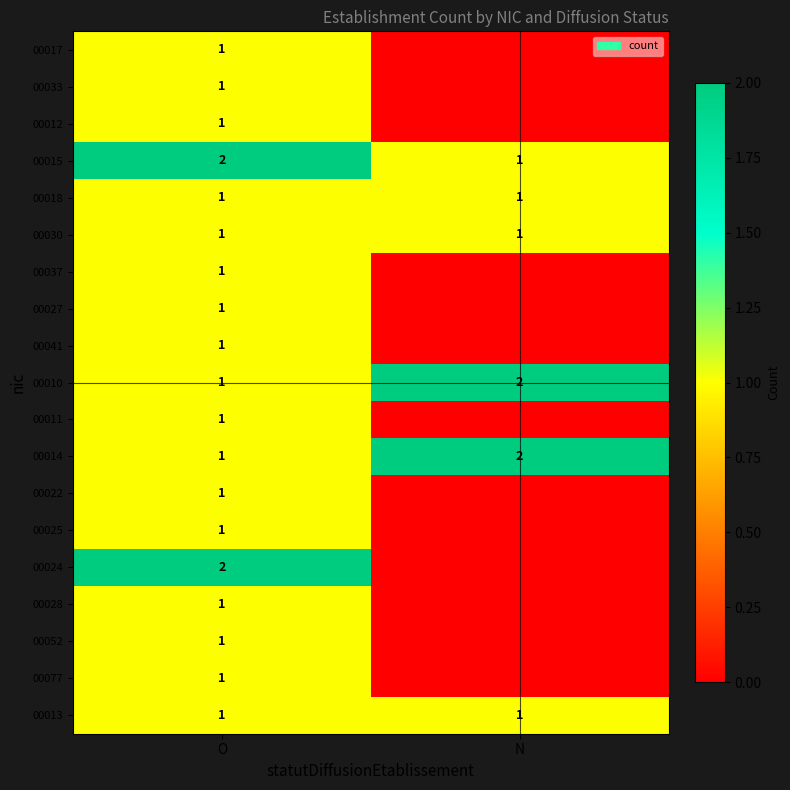

Where is 00015 nearest to the value 1?

N